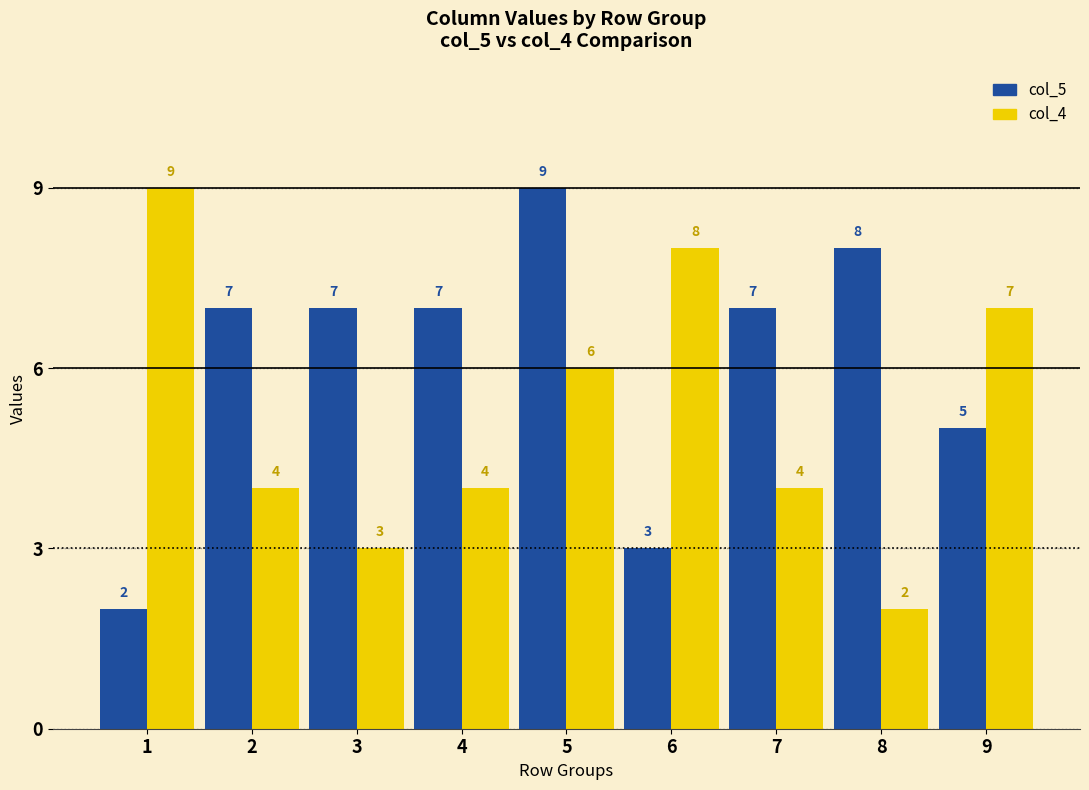

What are all the series names shown in the legend?

col_5, col_4